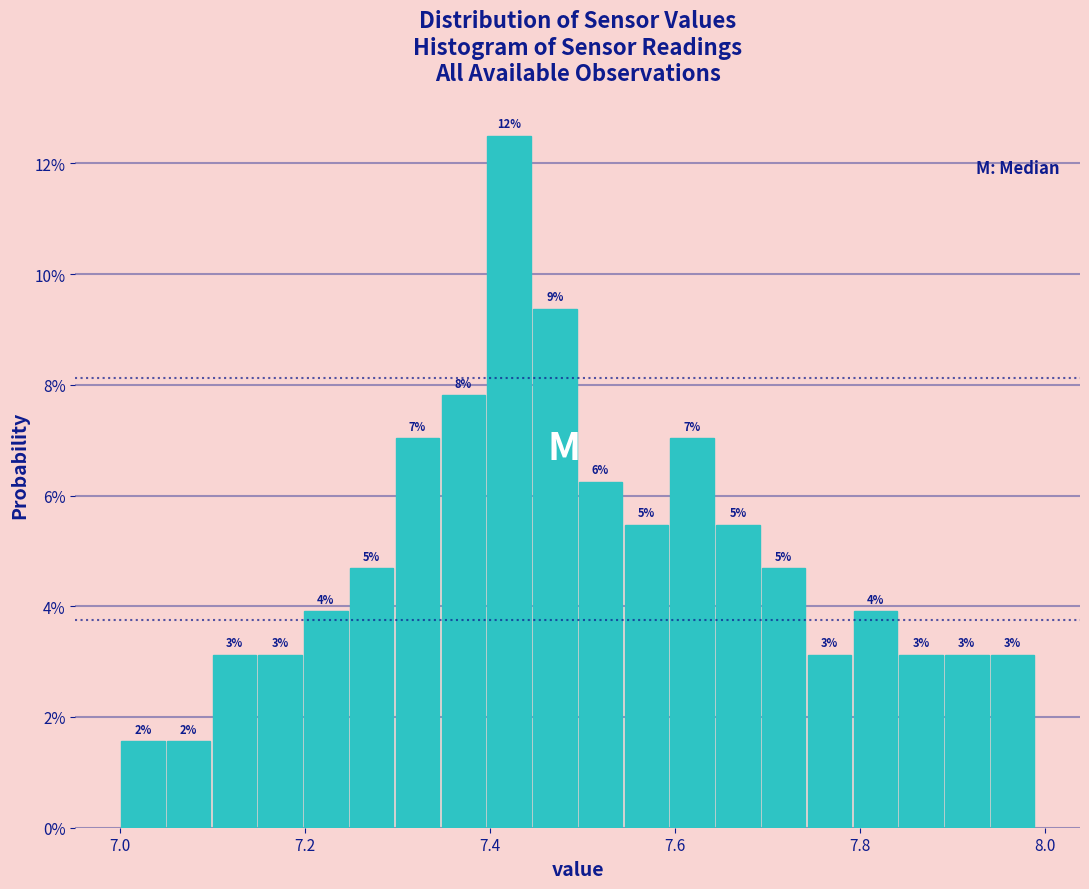

Read against the x-axis, roughly where is the centre of the tallest bar?

7.42